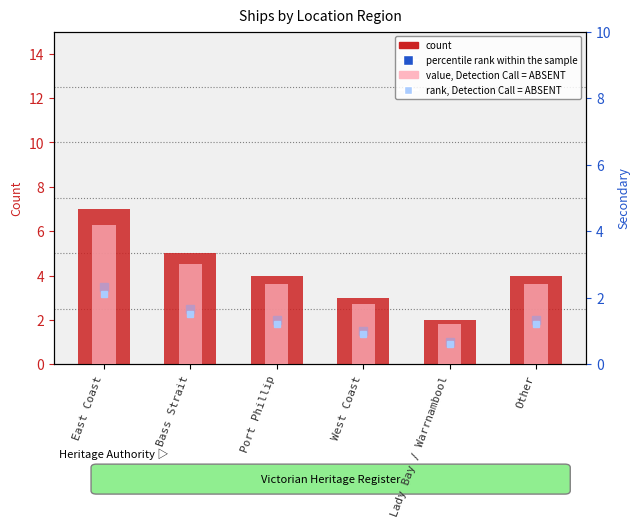

What is the approximate value of value, Detection Call = ABSENT at West Coast?

1.8